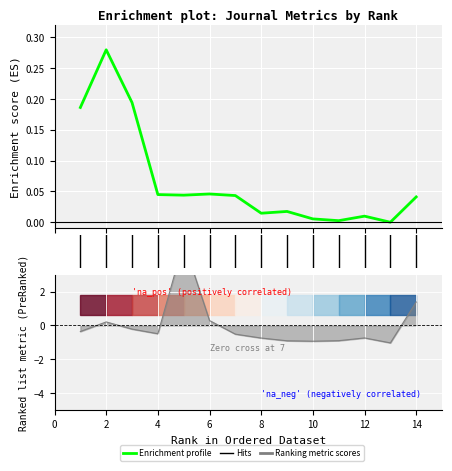

Reading left to right, list all the values displayed in this chart.

0.2	0.3	0.2	0.0	0.0	0.0	0.0	0.0	0.0	0.0	0.0	0.0	0.0	0.0